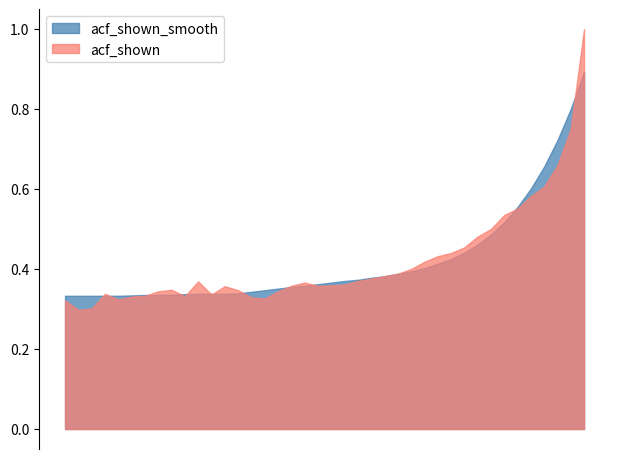

How many intersections are there between acf_shown_smooth and acf_shown?

9